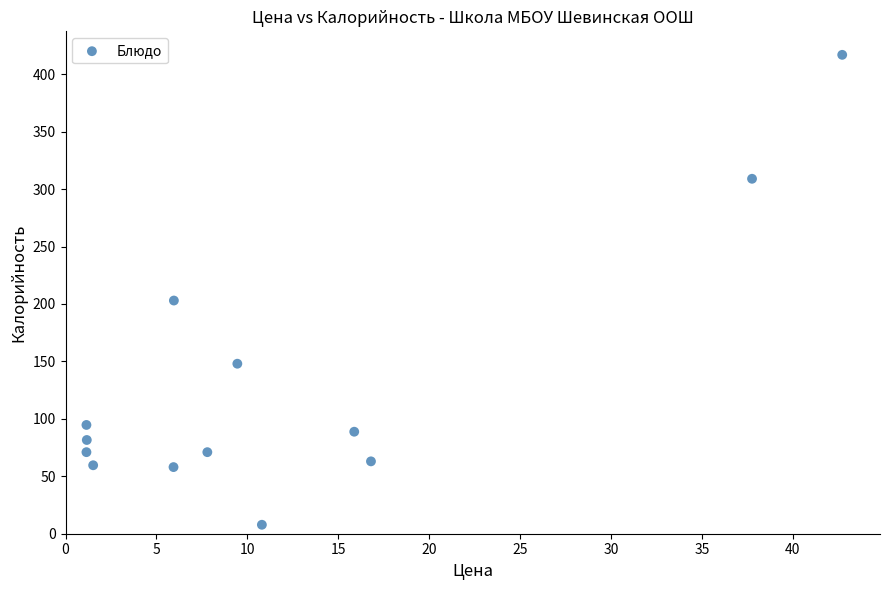

What is the range of X values (max minus min)?

41.6